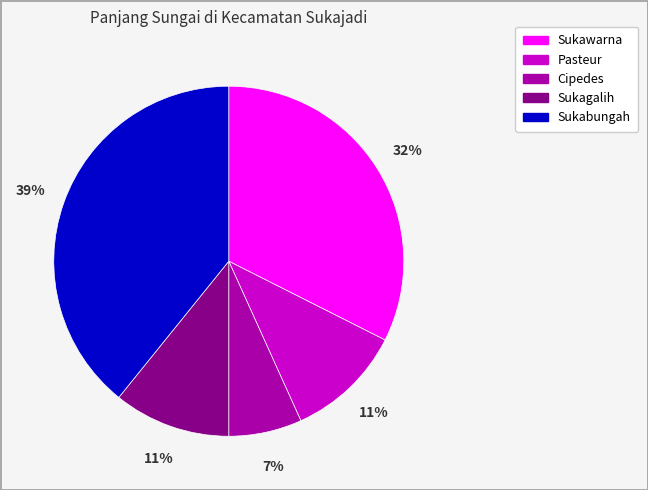

The Cipedes slice represents 21% of the pie. True or false?

False